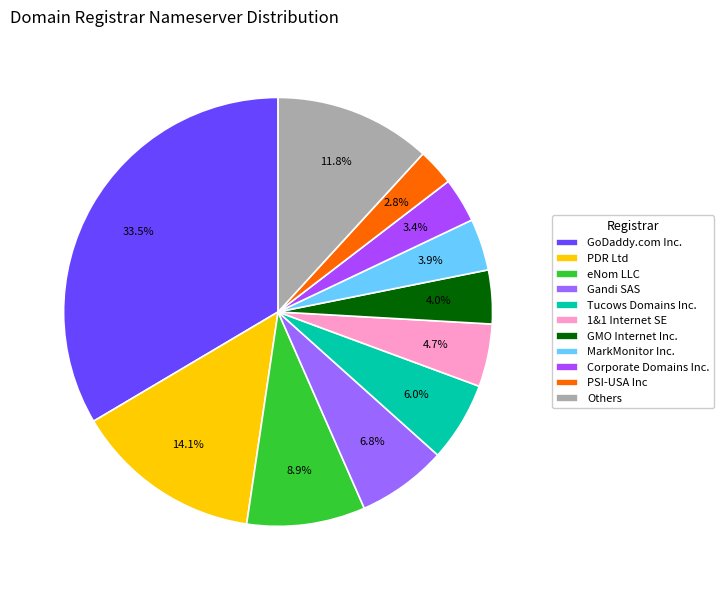

How many segments does this pie chart have?

11